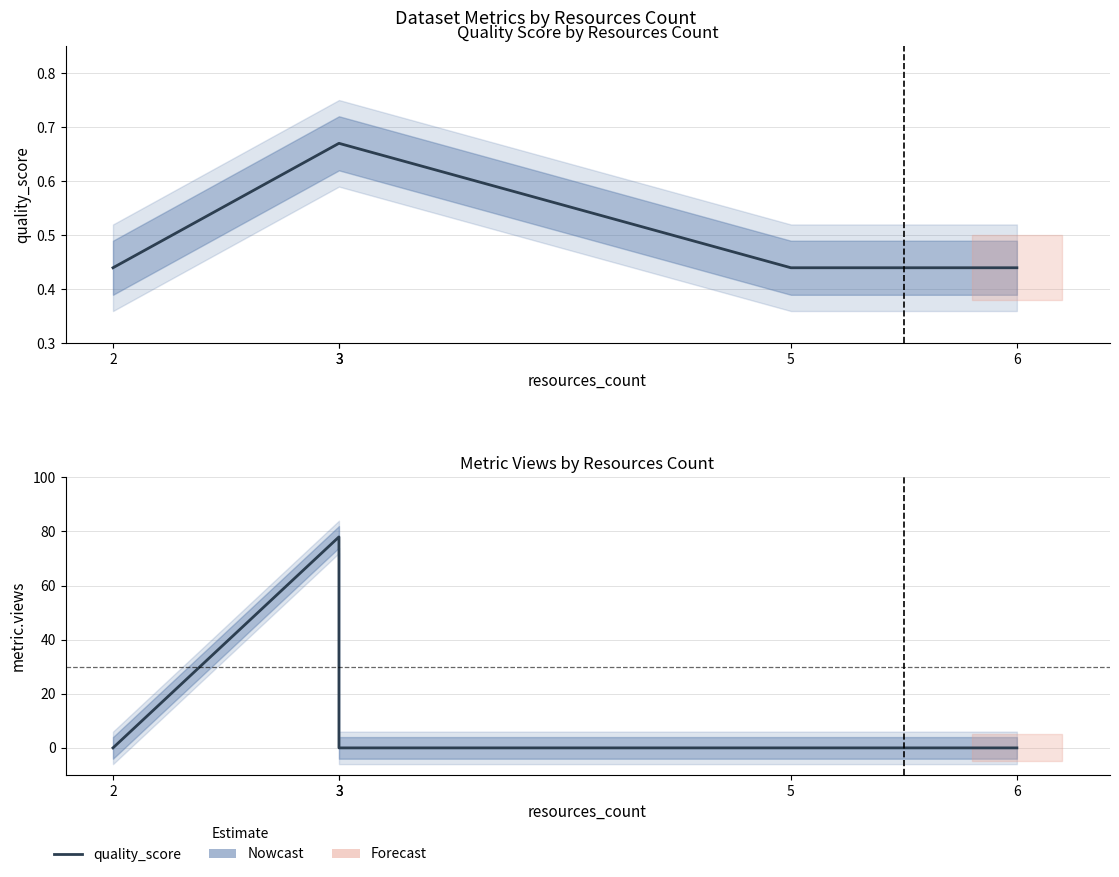

Between which two adjacent categories do quality_score and metric.views first intersect?

2 and 3